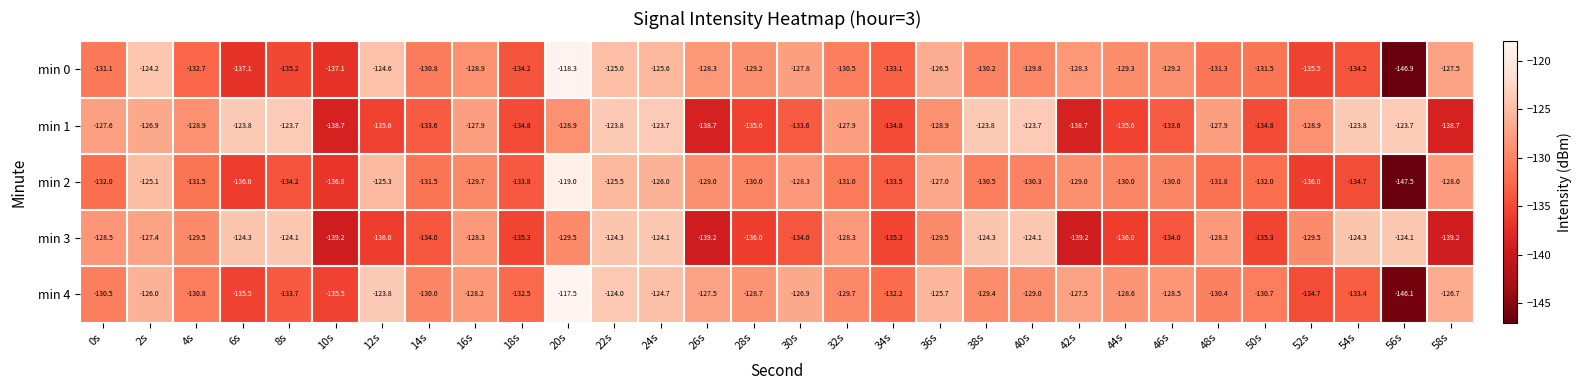

What is the maximum value shown in the chart?

-117.5